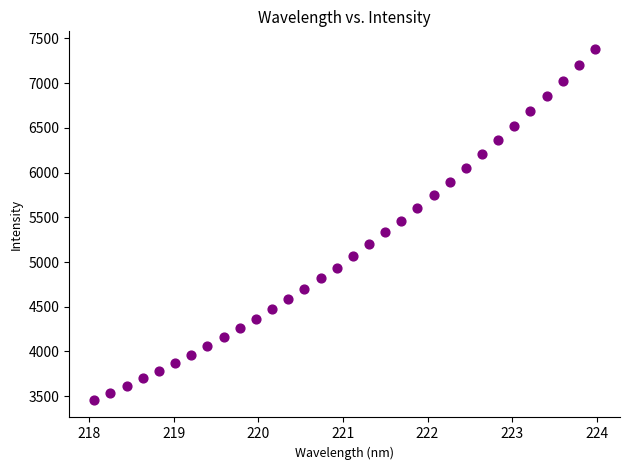

What is the range of Y values (max minus min)?

3923.8